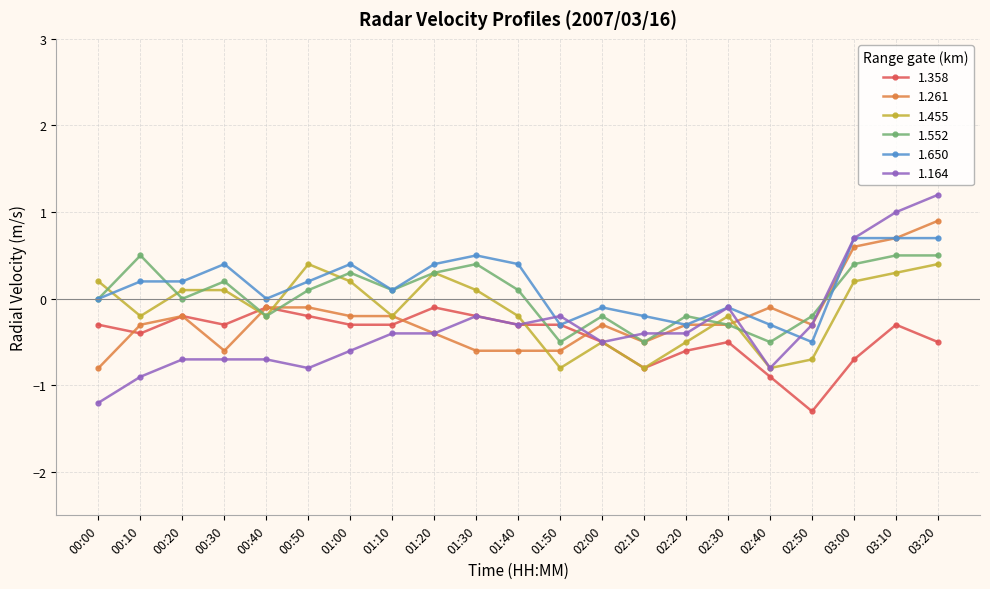

Reading left to right, extract all data points from this chart.

1.358: -0.3	-0.4	-0.2	-0.3	-0.1	-0.2	-0.3	-0.3	-0.1	-0.2	-0.3	-0.3	-0.5	-0.8	-0.6	-0.5	-0.9	-1.3	-0.7	-0.3	-0.5
1.261: -0.8	-0.3	-0.2	-0.6	-0.1	-0.1	-0.2	-0.2	-0.4	-0.6	-0.6	-0.6	-0.3	-0.5	-0.3	-0.3	-0.1	-0.3	0.6	0.7	0.9
1.455: 0.2	-0.2	0.1	0.1	-0.2	0.4	0.2	-0.2	0.3	0.1	-0.2	-0.8	-0.5	-0.8	-0.5	-0.2	-0.8	-0.7	0.2	0.3	0.4
1.552: 0.0	0.5	0.0	0.2	-0.2	0.1	0.3	0.1	0.3	0.4	0.1	-0.5	-0.2	-0.5	-0.2	-0.3	-0.5	-0.2	0.4	0.5	0.5
1.650: 0.0	0.2	0.2	0.4	0.0	0.2	0.4	0.1	0.4	0.5	0.4	-0.3	-0.1	-0.2	-0.3	-0.1	-0.3	-0.5	0.7	0.7	0.7
1.164: -1.2	-0.9	-0.7	-0.7	-0.7	-0.8	-0.6	-0.4	-0.4	-0.2	-0.3	-0.2	-0.5	-0.4	-0.4	-0.1	-0.8	-0.3	0.7	1.0	1.2